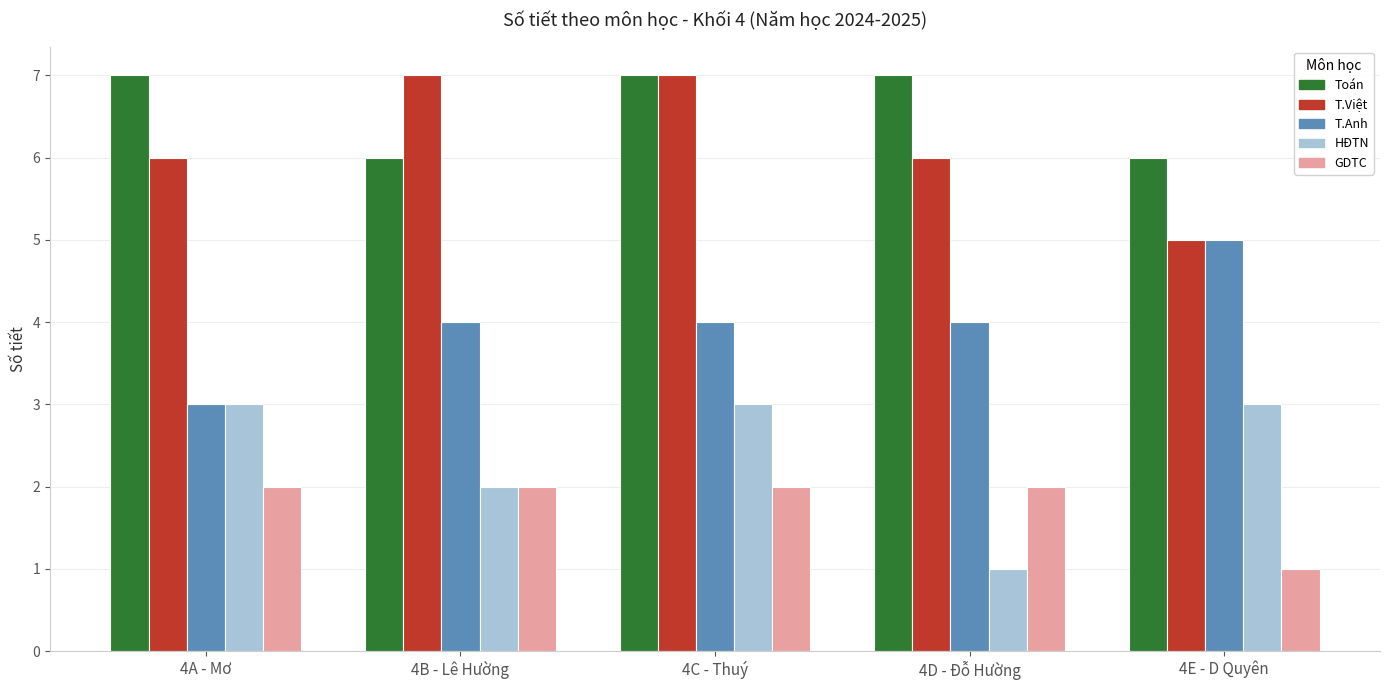

The HĐTN series shows 2 at 4D - Đỗ Hường. True or false?

False